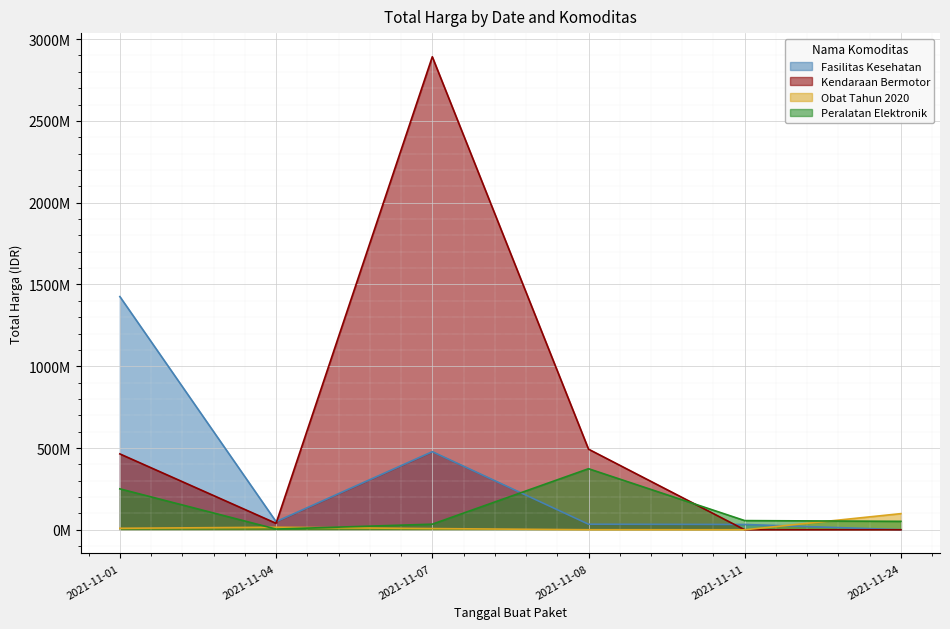

Is the value of Peralatan Elektronik at 2021-11-07 greater than the value of Kendaraan Bermotor at 2021-11-08?

No